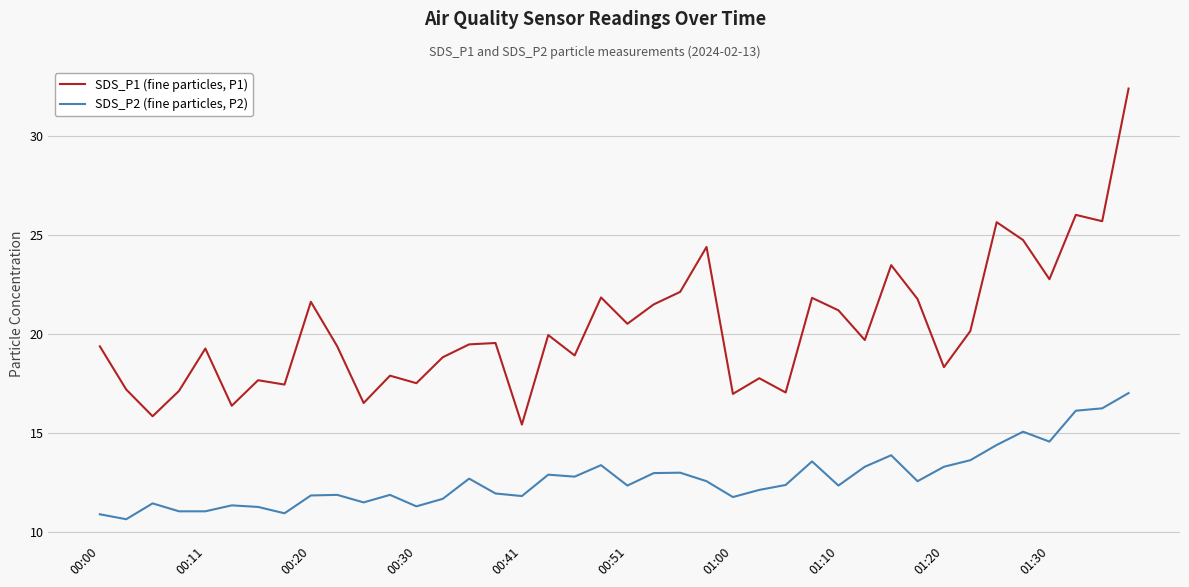

What is the average value of the SDS_P1 (fine particles, P1) series?

20.3